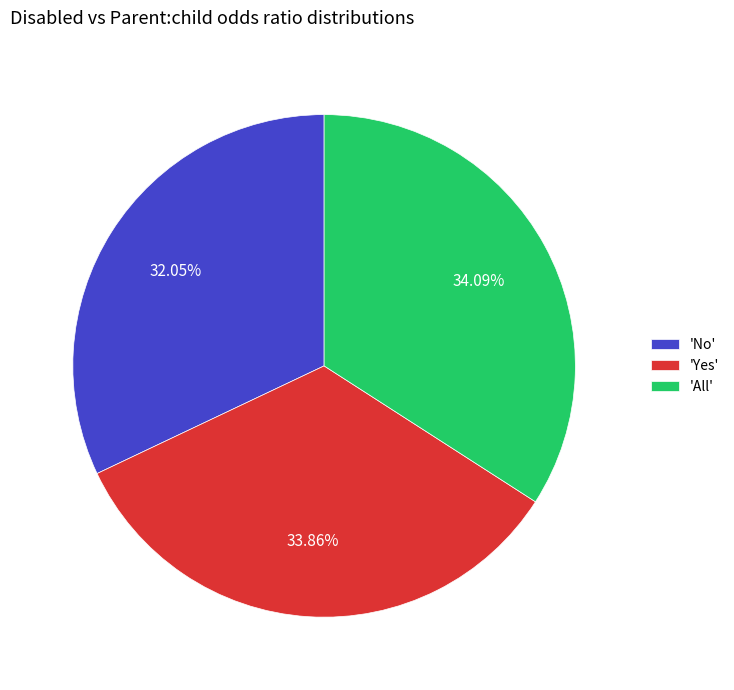

Approximately how many times larger is the value at 'All' compared to 'No'?

1.1